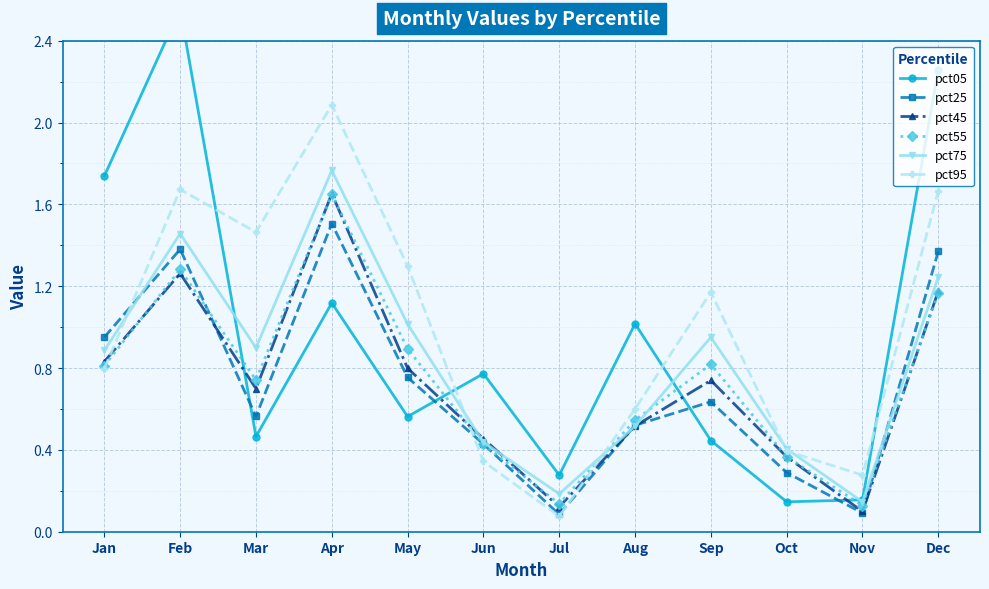

Count the number of data series in this chart.

6